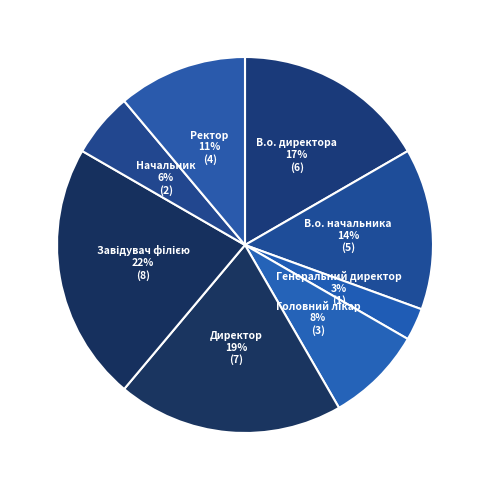

Is the sum of В.о. директора and Начальник greater than half?

No